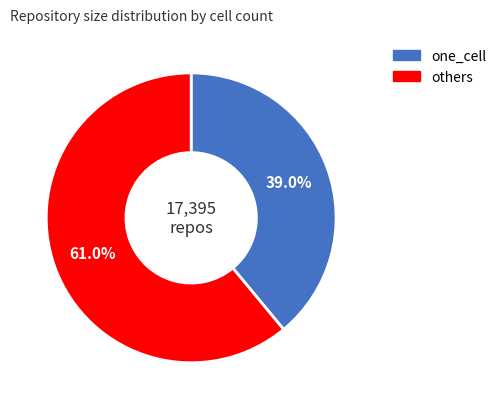

How many slices are in this pie chart?

2